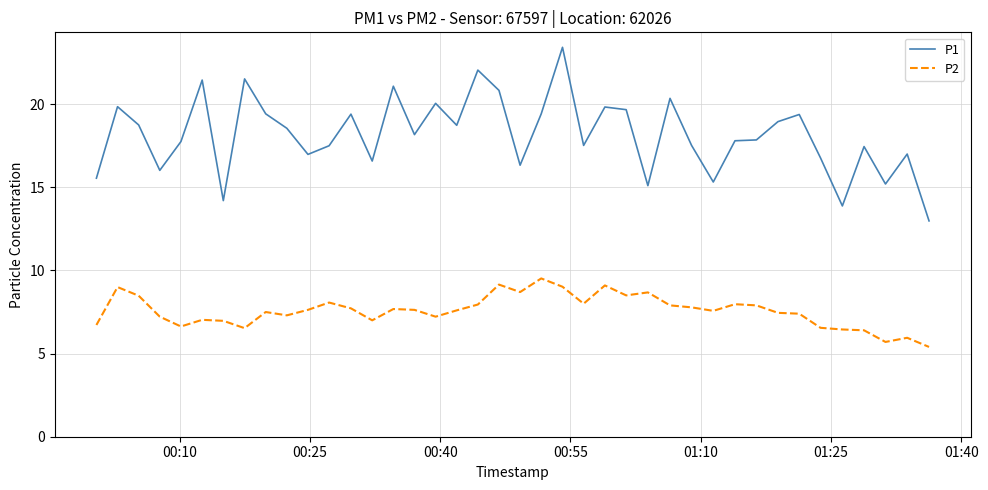

Which series has the largest range (max minus min)?

P1